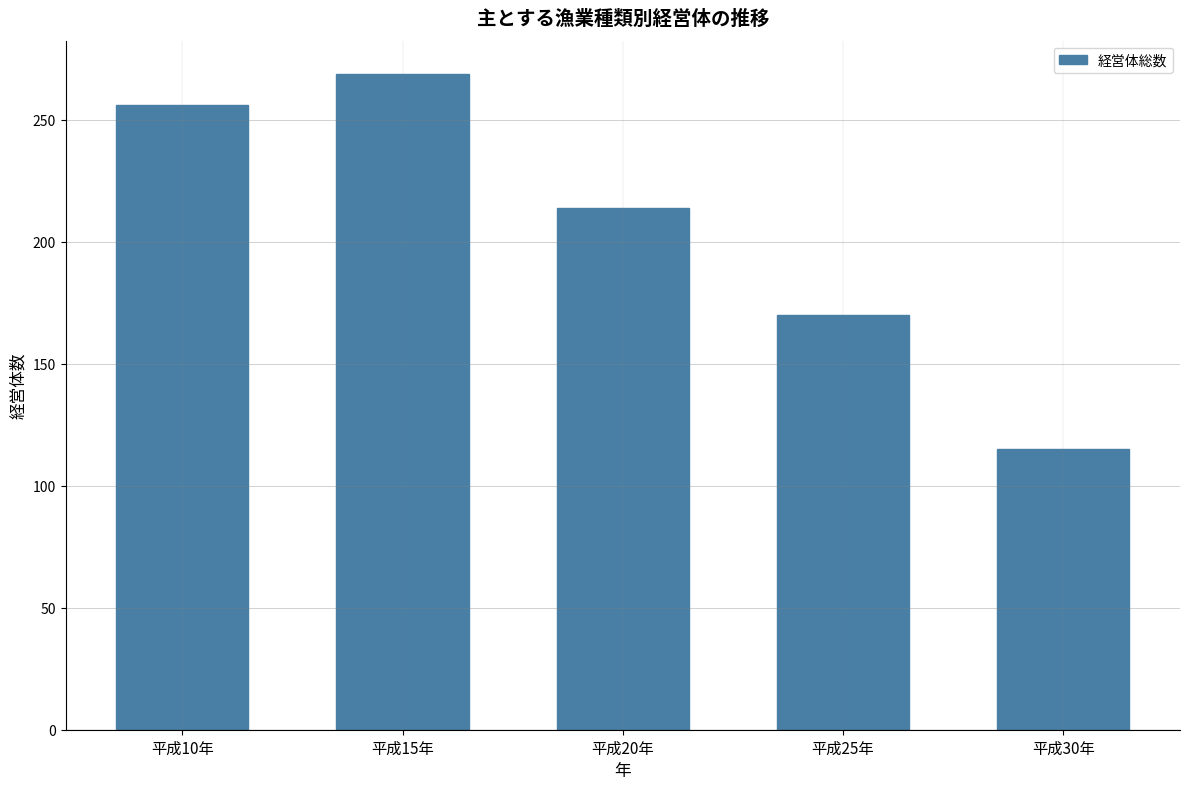

How many data points does each series have?

5